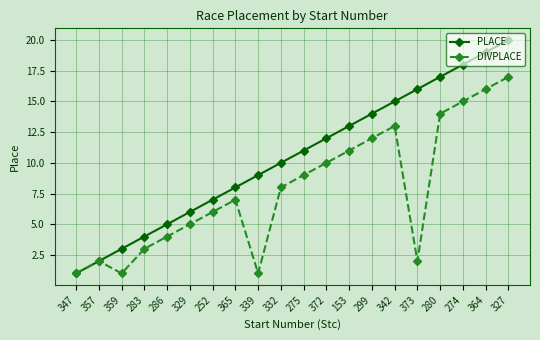

Which series has the widest spread of values?

PLACE